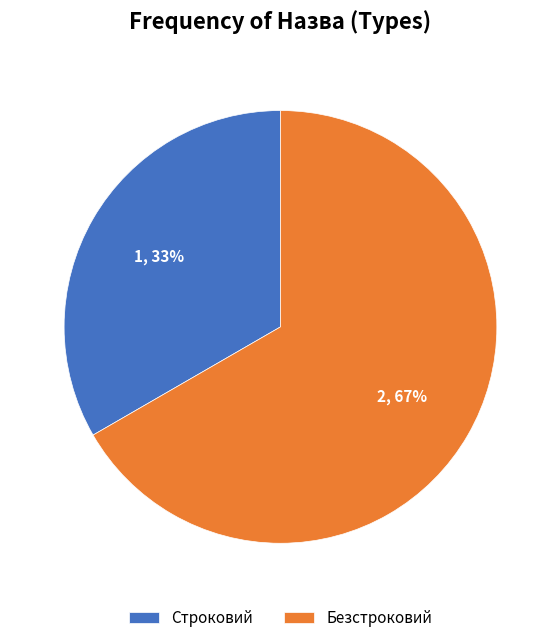

True or false: Строковий accounts for 33% of the total.

True